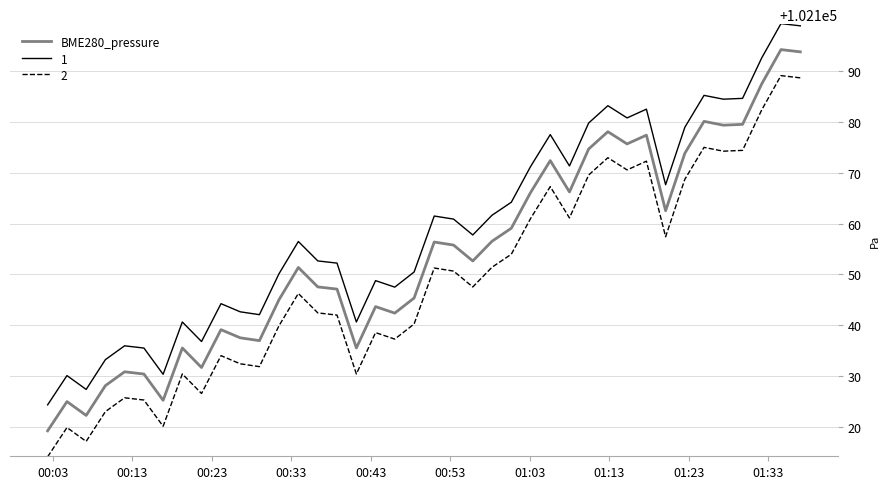

What is the difference between the maximum and minimum values in the BME280_pressure series?

74.9